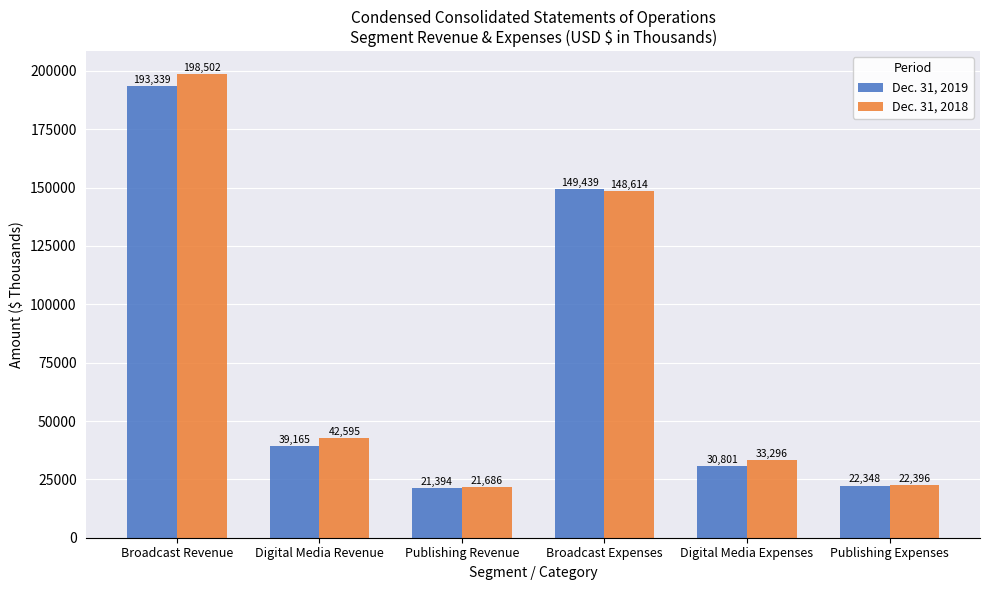

What is the sum of the Dec. 31, 2019 values at Digital Media Revenue and Publishing Revenue?

60559